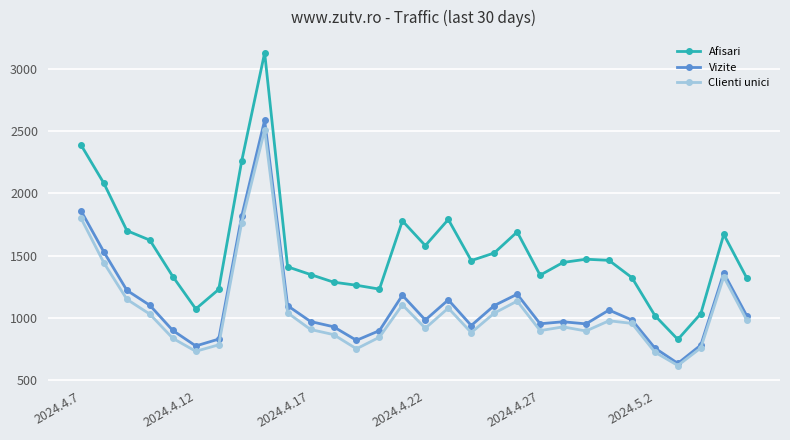

Which series has the widest spread of values?

Afisari